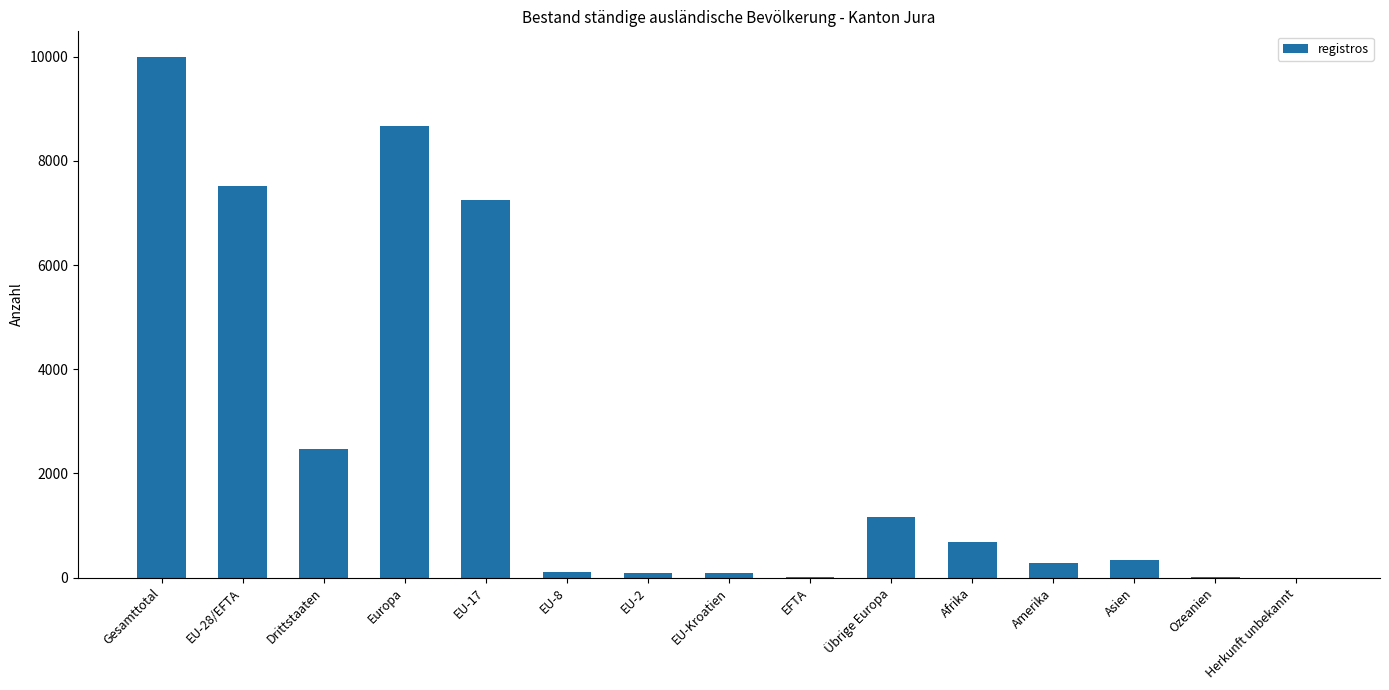

Between EU-28/EFTA and EU-Kroatien, which is larger?

EU-28/EFTA